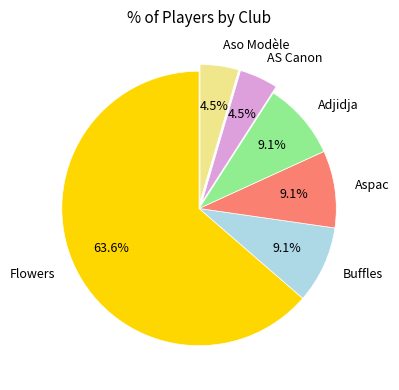

Approximately how many times larger is the value at Flowers compared to Buffles?

7.0